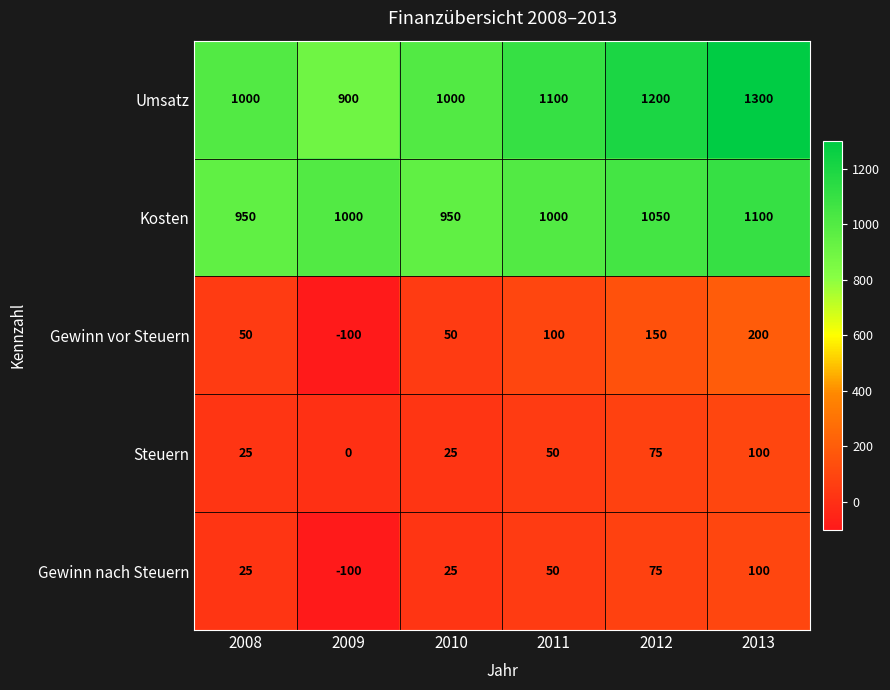

What is the spread (max minus min) of values at 2011?

1050